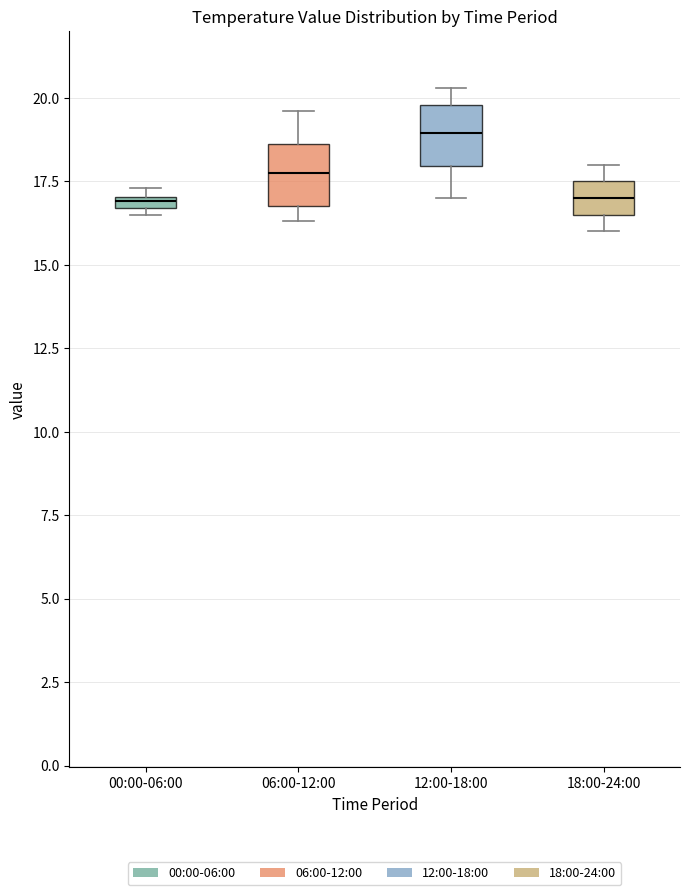

Where does the median line of the box for 12:00-18:00 sit on the y-axis? The values are not printed on the chart, so give them approximately, as read against the axis.

19.0